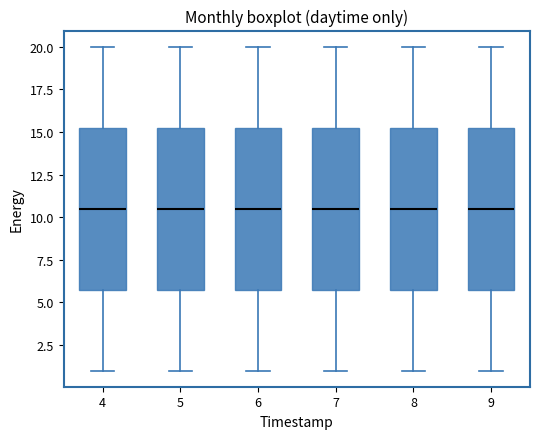

Reading left to right, read every box against the y-axis: the position of its median line, the range the box covers, and the ends of its whiskers. The values are not printed on the chart, so give them approximately, as read against the axis.

4: median 10.5, box 6.0 to 15.5, whiskers 1.0 to 20.0
5: median 10.5, box 6.0 to 15.5, whiskers 1.0 to 20.0
6: median 10.5, box 6.0 to 15.5, whiskers 1.0 to 20.0
7: median 10.5, box 6.0 to 15.5, whiskers 1.0 to 20.0
8: median 10.5, box 6.0 to 15.5, whiskers 1.0 to 20.0
9: median 10.5, box 6.0 to 15.5, whiskers 1.0 to 20.0